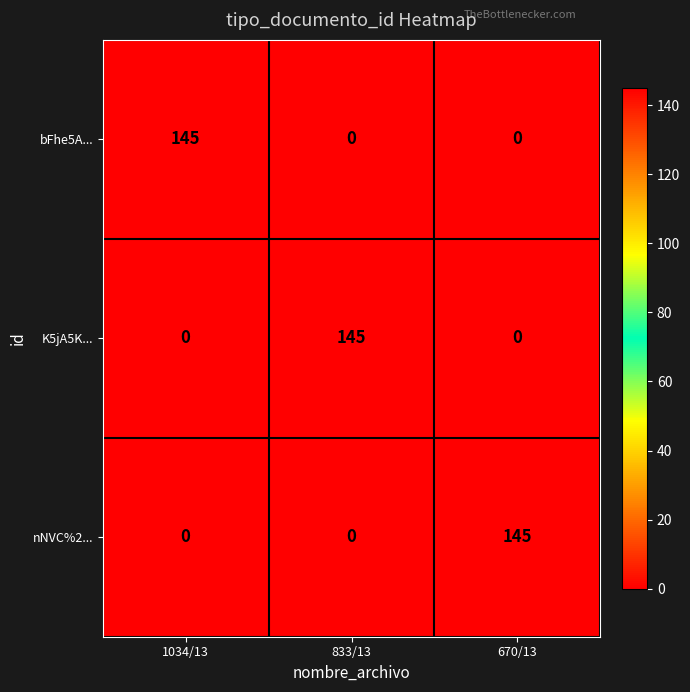

What is the difference between the highest and lowest values at 1034/13?

145